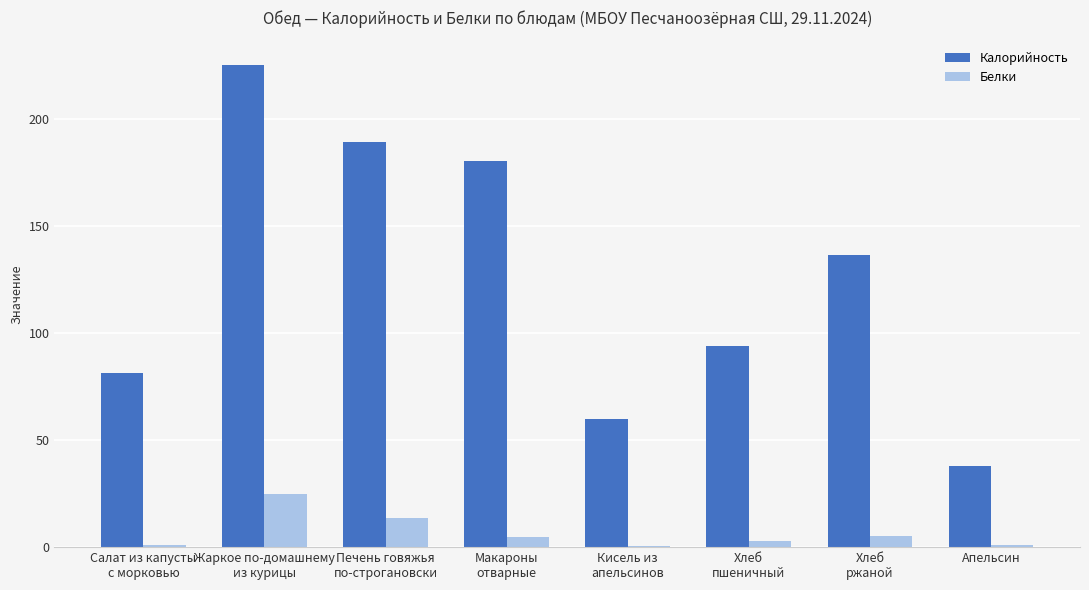

How many categories are shown in the chart?

8